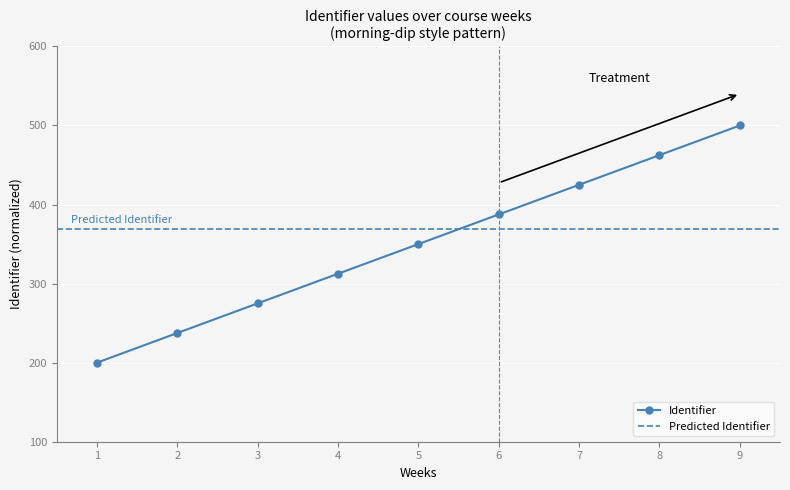

Rank the categories by value from highest to lowest.

9, 8, 7, 6, 5, 4, 3, 2, 1